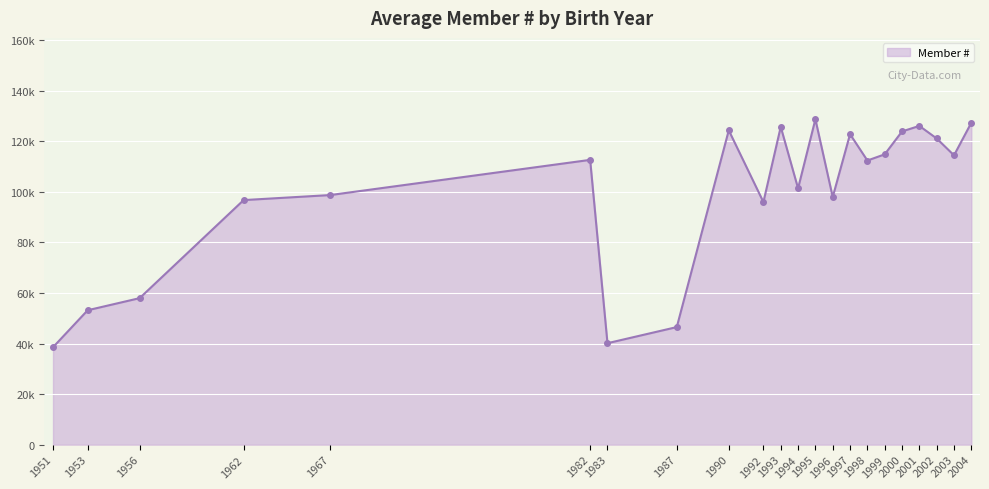

Is this an area chart (filled region under the line)?

Yes